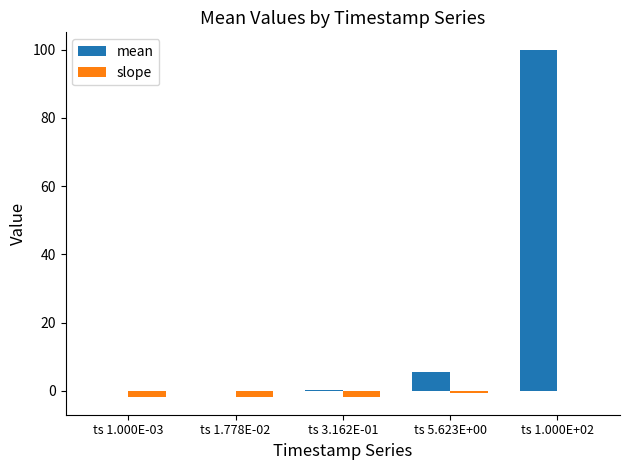

What is the greatest value displayed?

100.0